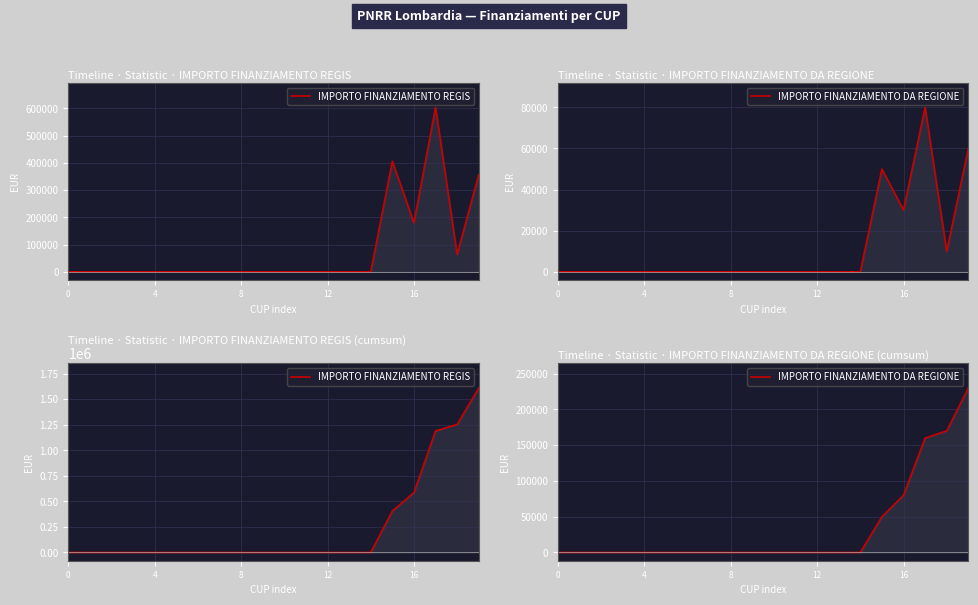

What is the maximum value shown in the chart?

1610970.3